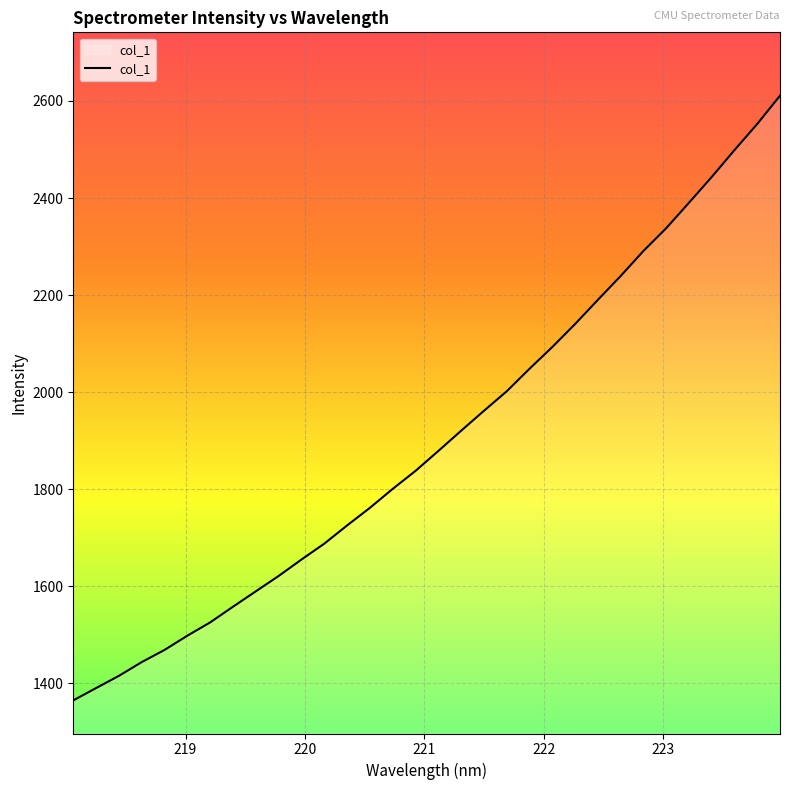

What is the smallest value displayed?

1365.0